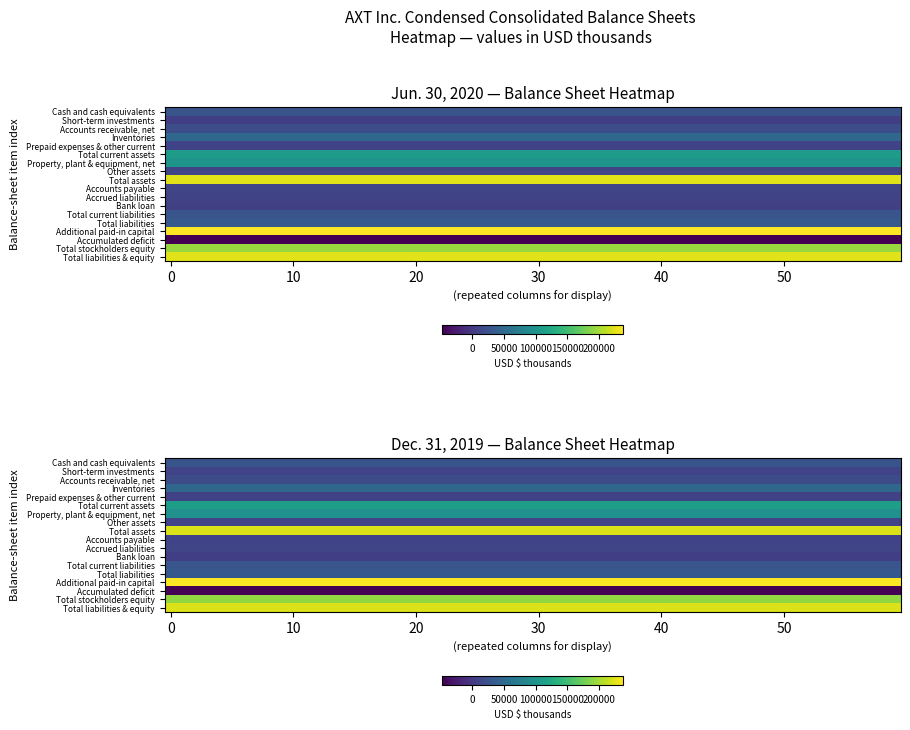

Reading left to right, what are all the values shown in this chart?

Cash and cash equivalents: 26515	26892
Short-term investments: 5247	9427
Accounts receivable, net: 19760	19031
Inventories: 49586	49152
Prepaid expenses & other current: 9621	8703
Total current assets: 110729	113205
Property, plant & equipment, net: 101031	97403
Other assets: 11018	9803
Total assets: 226220	223349
Accounts payable: 11540	10098
Accrued liabilities: 10511	11681
Bank loan: 6087	5747
Total current liabilities: 28138	27526
Total liabilities: 32166	30587
Additional paid-in capital: 238754	236957
Accumulated deficit: -47600	-47783
Total stockholders equity: 194054	192762
Total liabilities & equity: 226220	223349